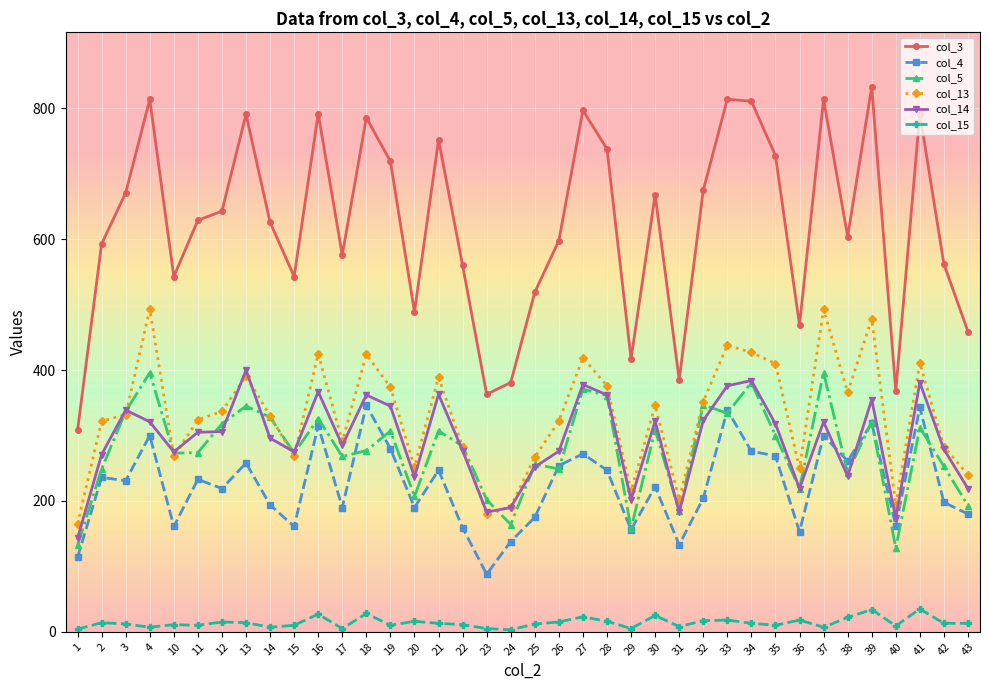

Which series has the largest range (max minus min)?

col_3